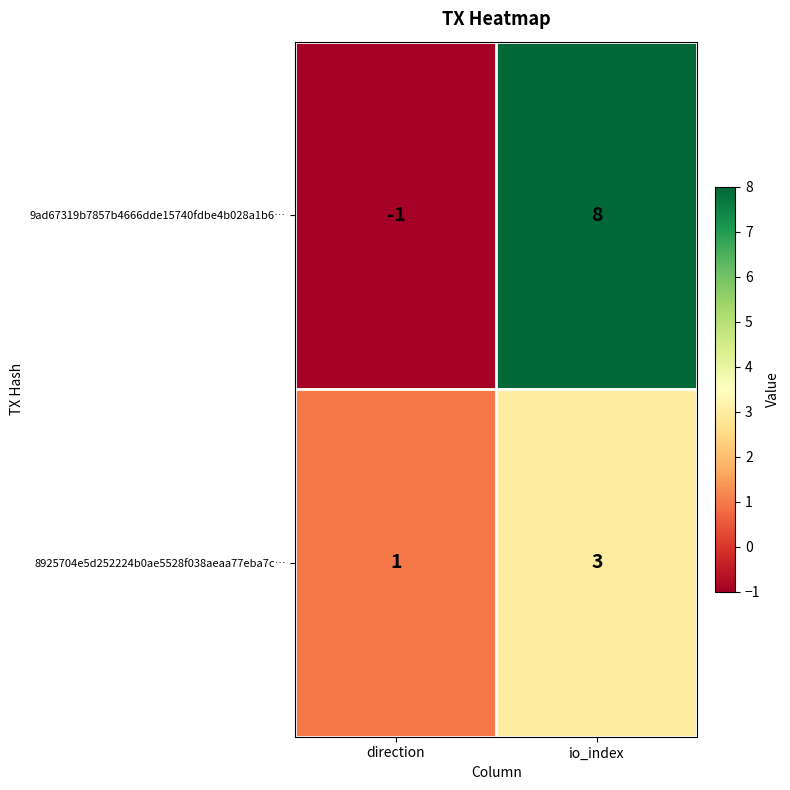

What is the sum of the 8925704e5d252224b0ae5528f038aeaa77eba7c… values at io_index and direction?

4